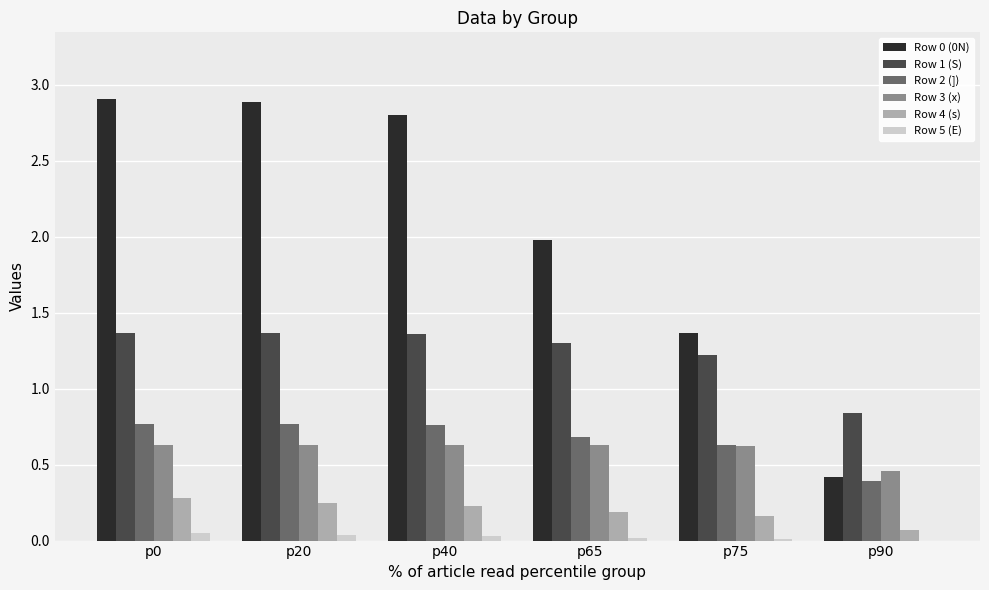

The Row 0 (0N) series shows 3.6 at p65. True or false?

False